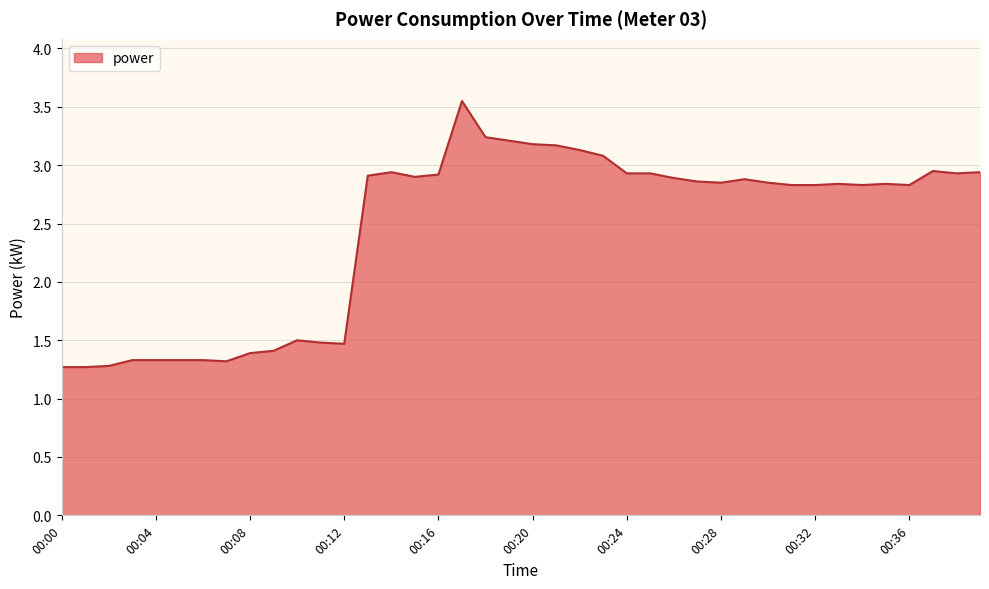

What is the minimum value shown in the chart?

1.3